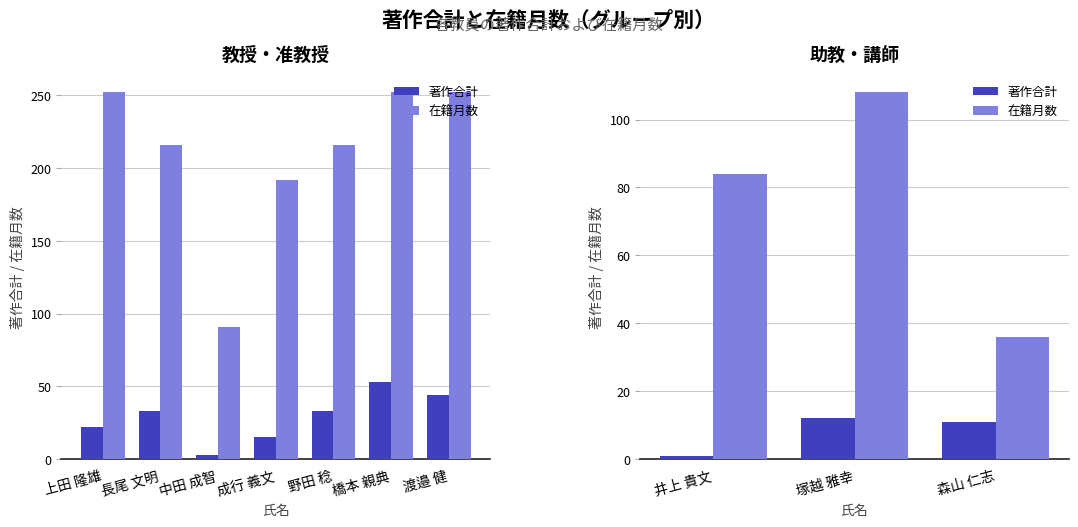

What is the minimum value shown in the chart?

1